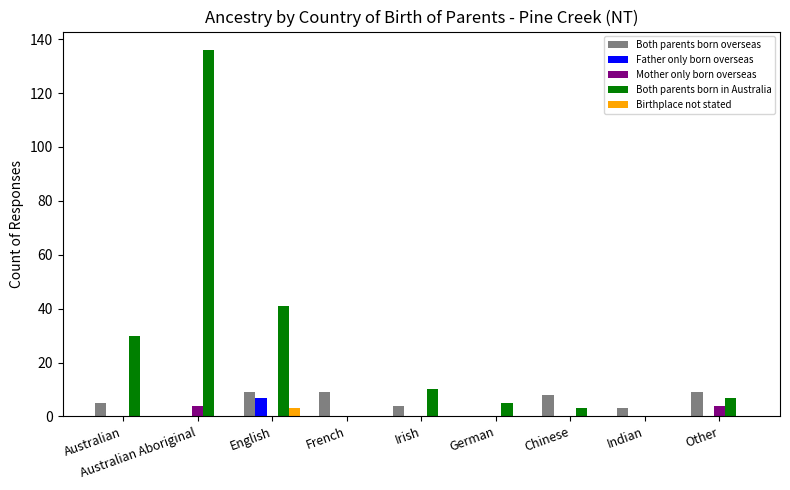

What is the sum of the Both parents born overseas values at German and French?

9